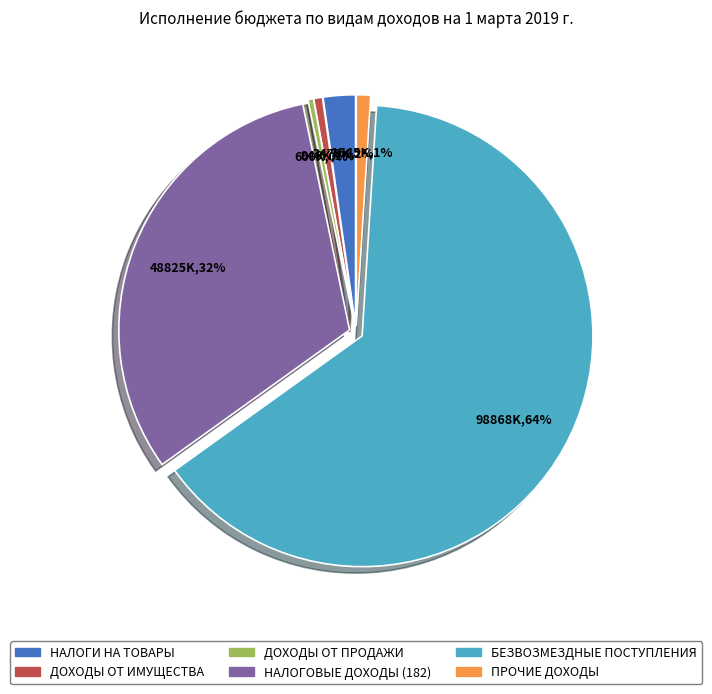

Which has a higher value, ДОХОДЫ ОТ ИМУЩЕСТВА or БЕЗВОЗМЕЗДНЫЕ ПОСТУПЛЕНИЯ?

БЕЗВОЗМЕЗДНЫЕ ПОСТУПЛЕНИЯ